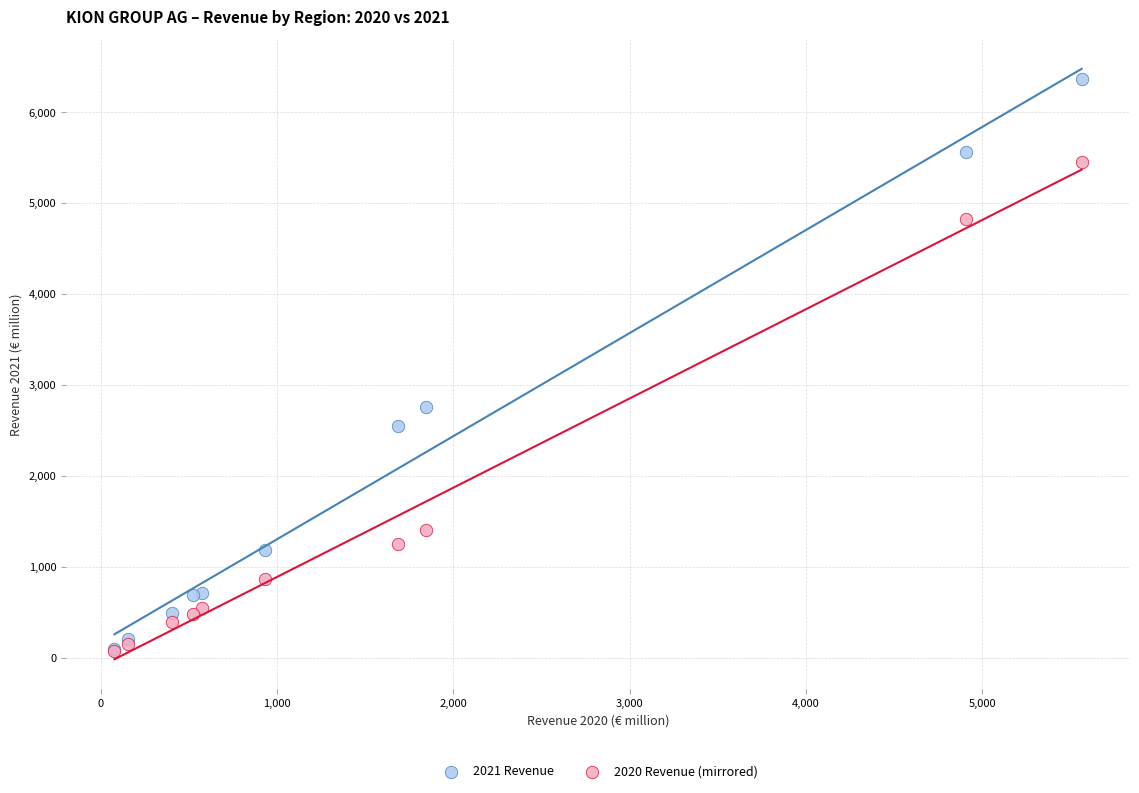

In the 2021 Revenue series, what Y value is closest to 3226?

2751.4